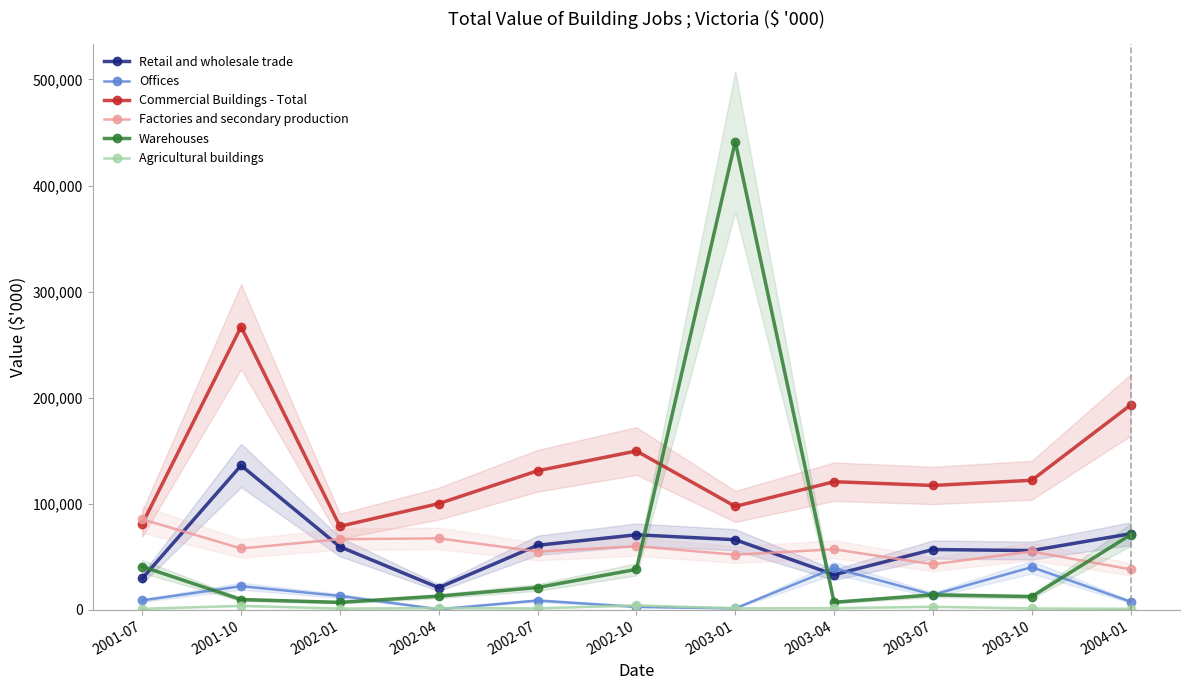

True or false: Warehouses and Agricultural buildings intersect in this chart.

False